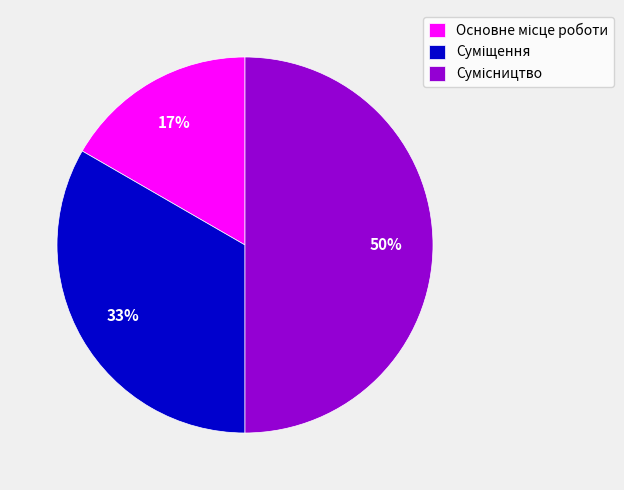

To the nearest percent, what is the difference between the largest and smallest slice percentages?

33%